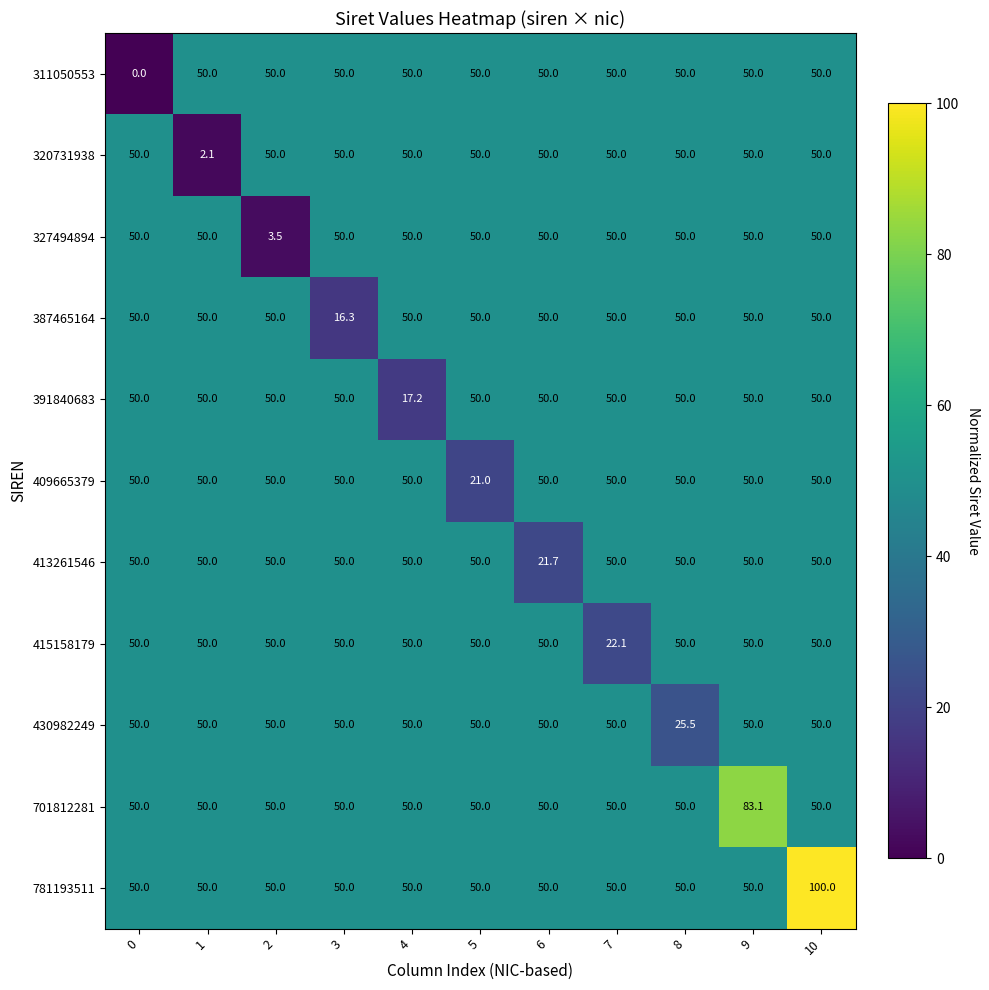

The value of 320731938 at 5 is 79.9. True or false?

False